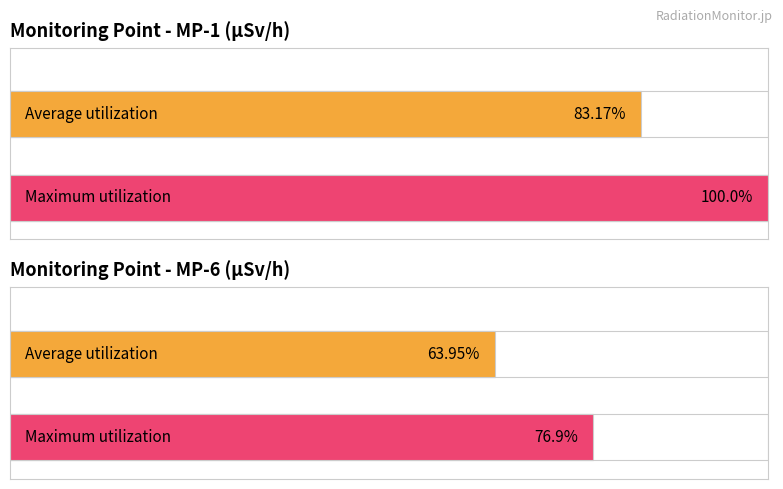

Are the bars horizontal?

Yes